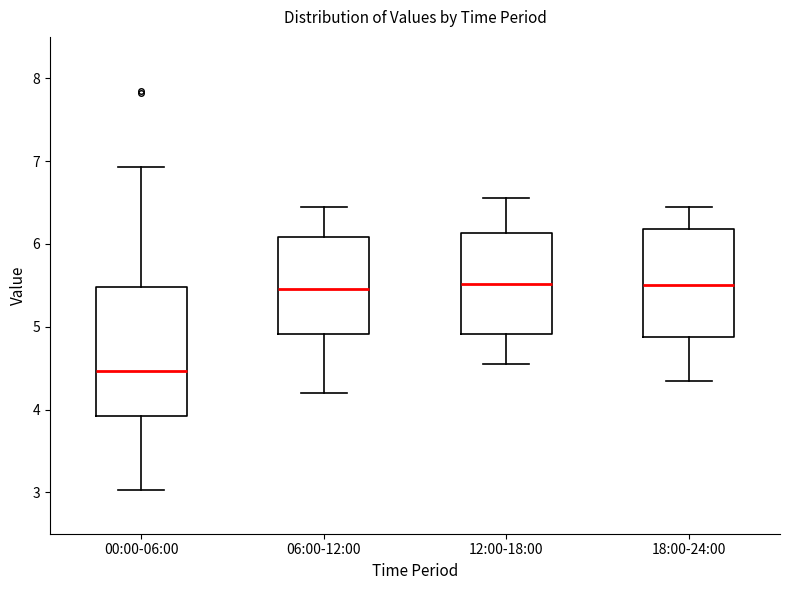

Reading left to right, transcribe this box plot: for each box, give where its median line is, the range the box spans, and where its two whiskers end, as read against the y-axis. The values are not printed on the chart, so give them approximately, as read against the axis.

00:00-06:00: median 4.5, box 3.9 to 5.5, whiskers 3.0 to 6.9
06:00-12:00: median 5.5, box 4.9 to 6.1, whiskers 4.2 to 6.5
12:00-18:00: median 5.5, box 4.9 to 6.1, whiskers 4.6 to 6.6
18:00-24:00: median 5.5, box 4.9 to 6.2, whiskers 4.4 to 6.5